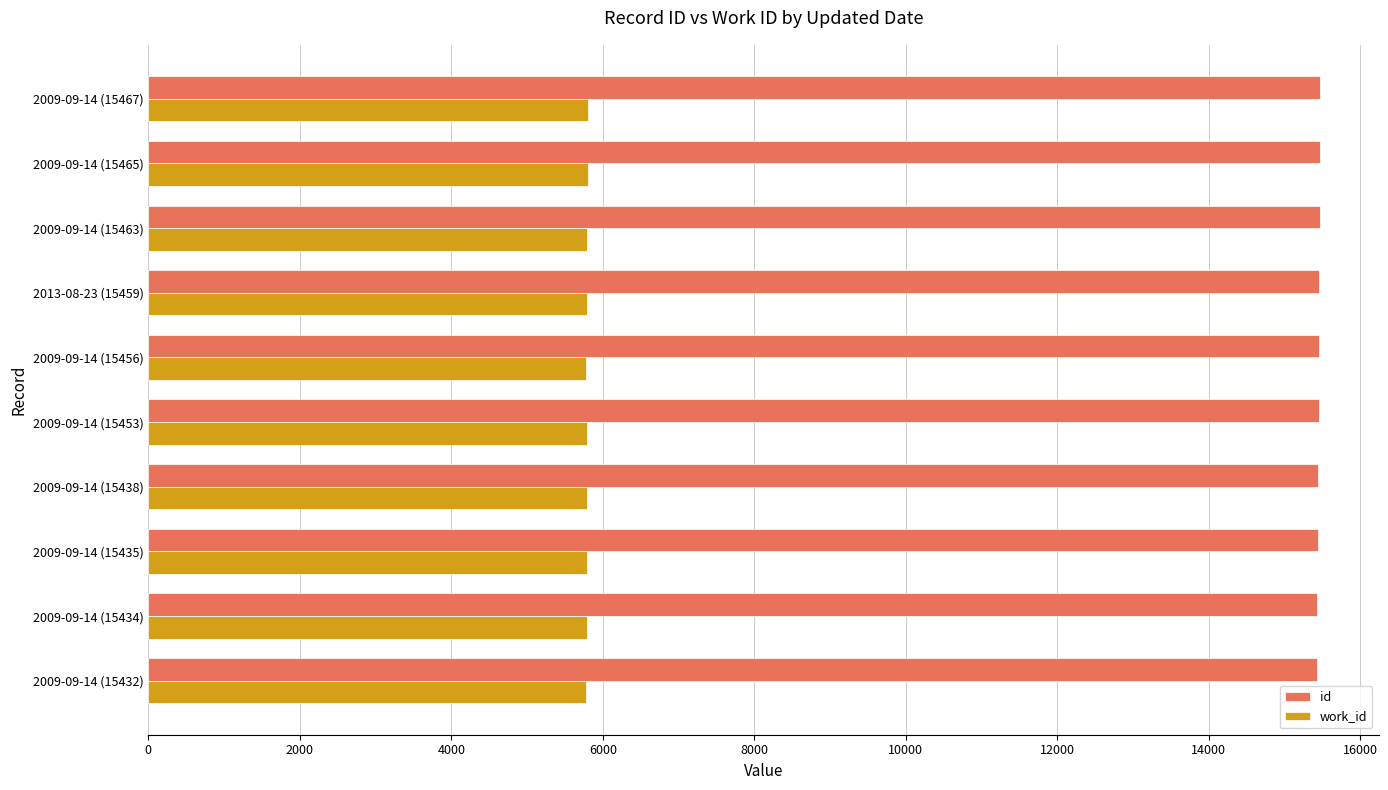

Is the value of id at 2009-09-14 (15465) greater than the value of work_id at 2009-09-14 (15453)?

Yes